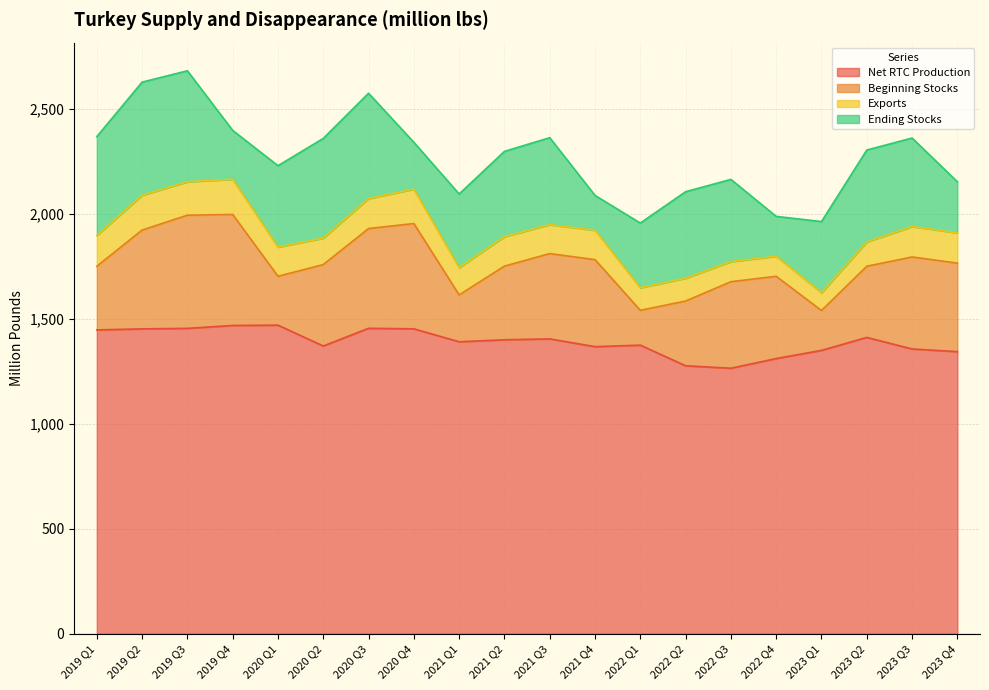

What is the maximum value for Net RTC Production?

1468.7